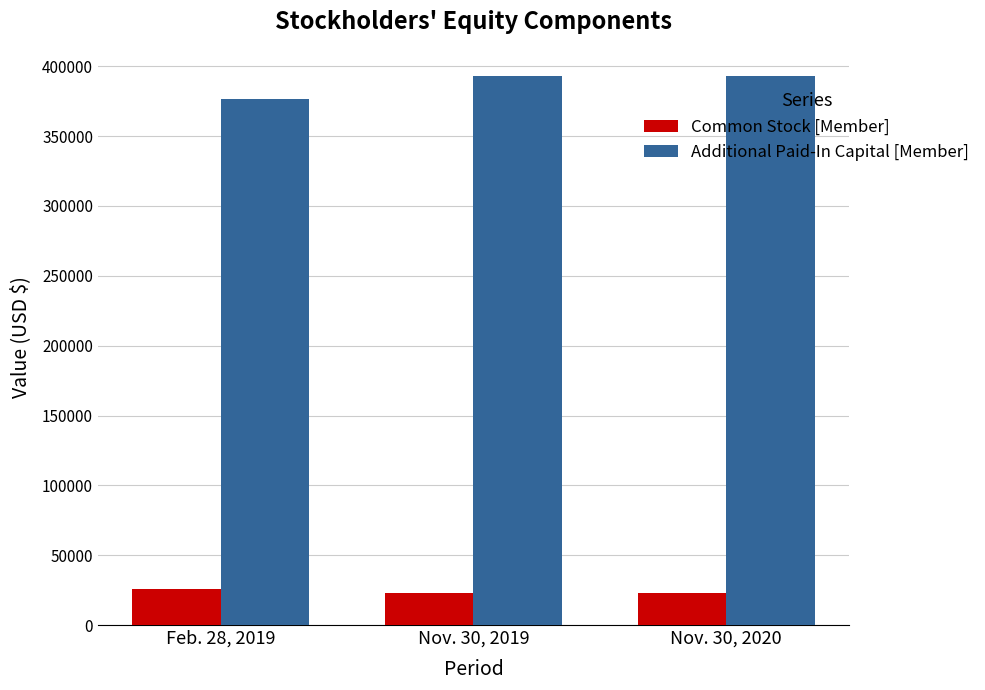

What position from the right is Nov. 30, 2019?

2